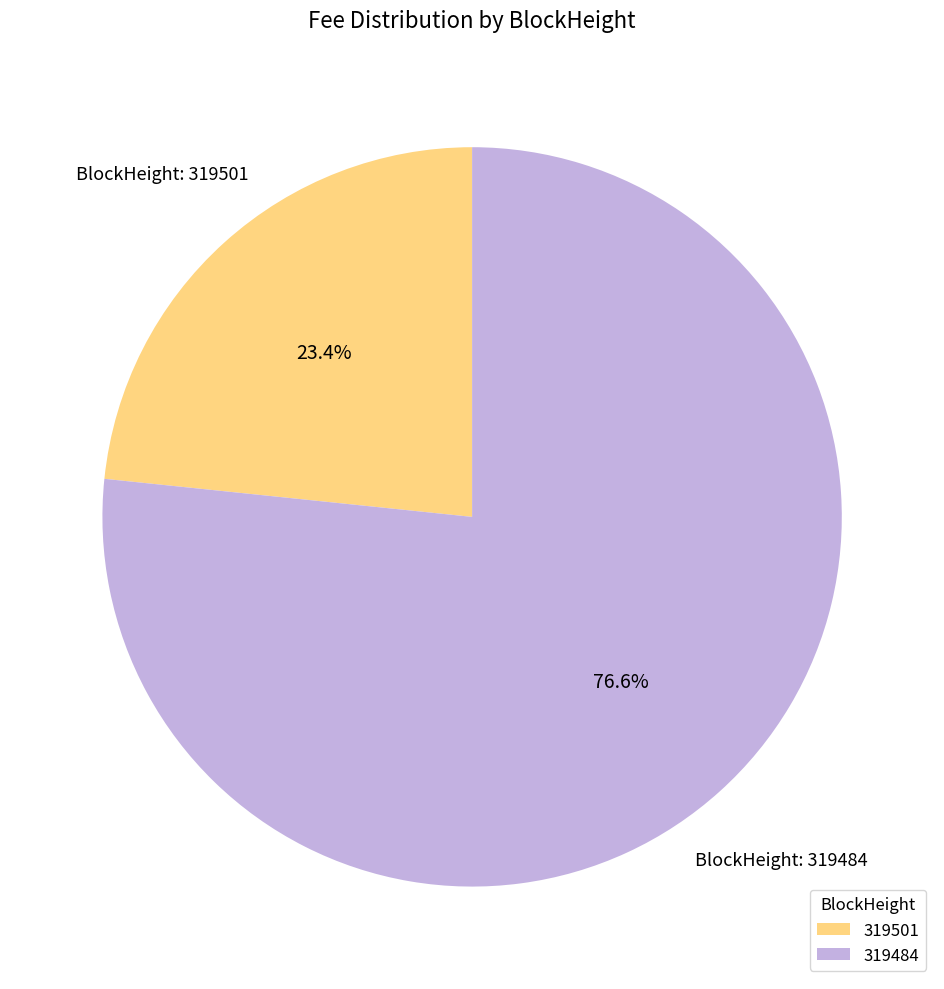

Rank the categories by value from highest to lowest.

319484, 319501